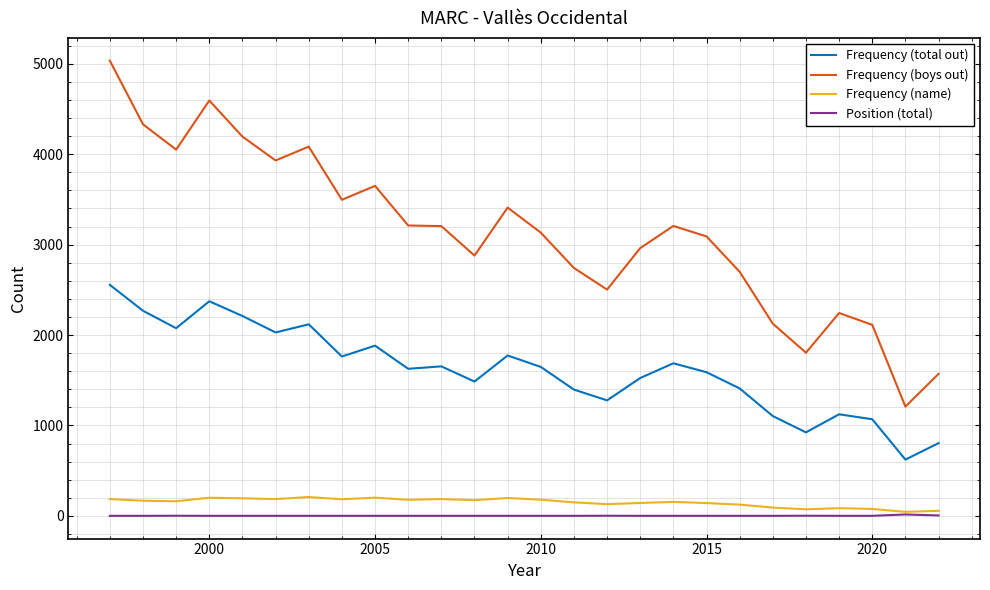

Which series has the largest total across all categories?

Frequency (boys out)